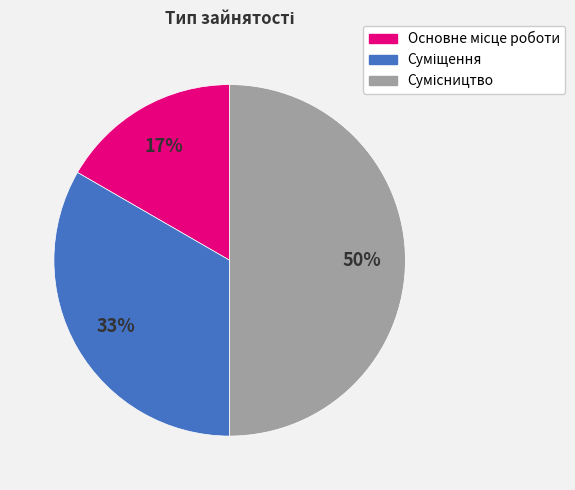

To the nearest percent, what is the difference between the largest and smallest slice percentages?

33%